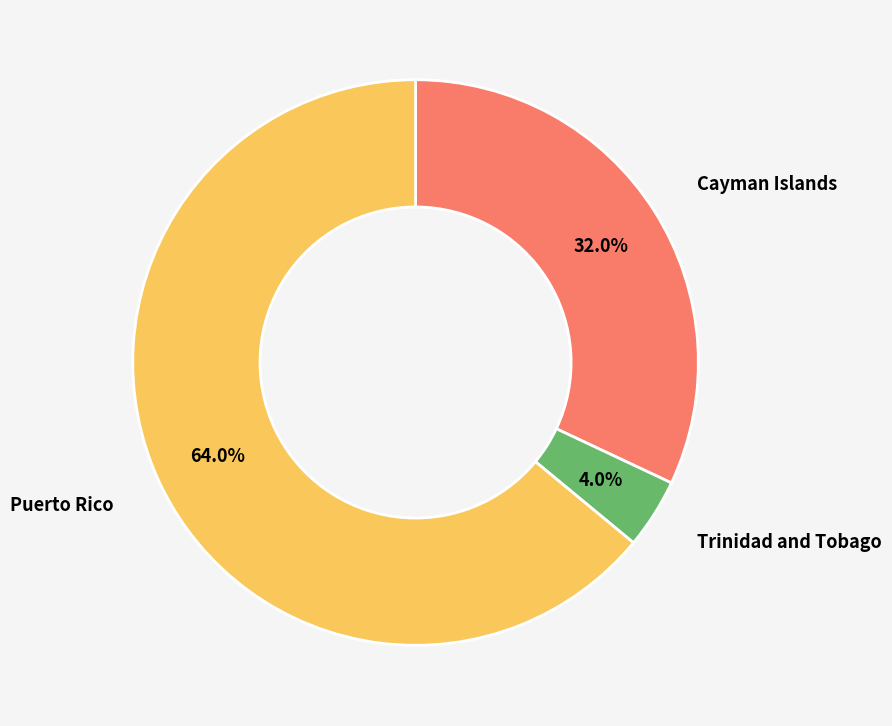

Is there any slice that represents more than half of the pie?

Yes